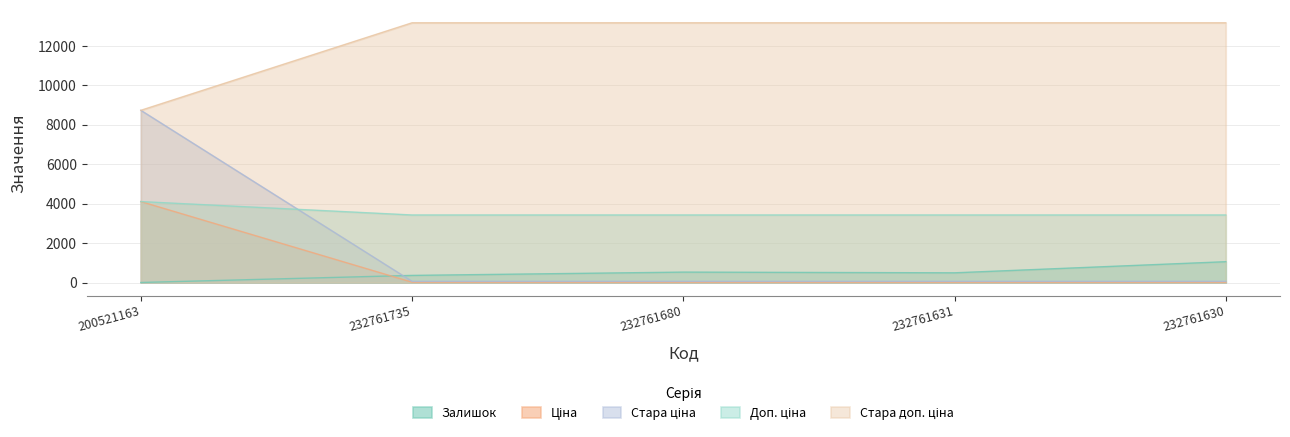

Reading left to right, transcribe all the data shown in this chart.

Залишок: 200521163=2.0	232761735=361.0	232761680=528.0	232761631=492.0	232761630=1056.0
Ціна: 200521163=8733.1	232761735=13171.5	232761680=13171.5	232761631=13171.5	232761630=13171.5
Стара ціна: 200521163=4104.5	232761735=15.2	232761680=15.2	232761631=15.2	232761630=15.2
Доп. ціна: 200521163=8733.1	232761735=58.5	232761680=58.5	232761631=58.5	232761630=58.5
Стара доп. ціна: 200521163=4105.0	232761735=3425.0	232761680=3425.0	232761631=3425.0	232761630=3425.0